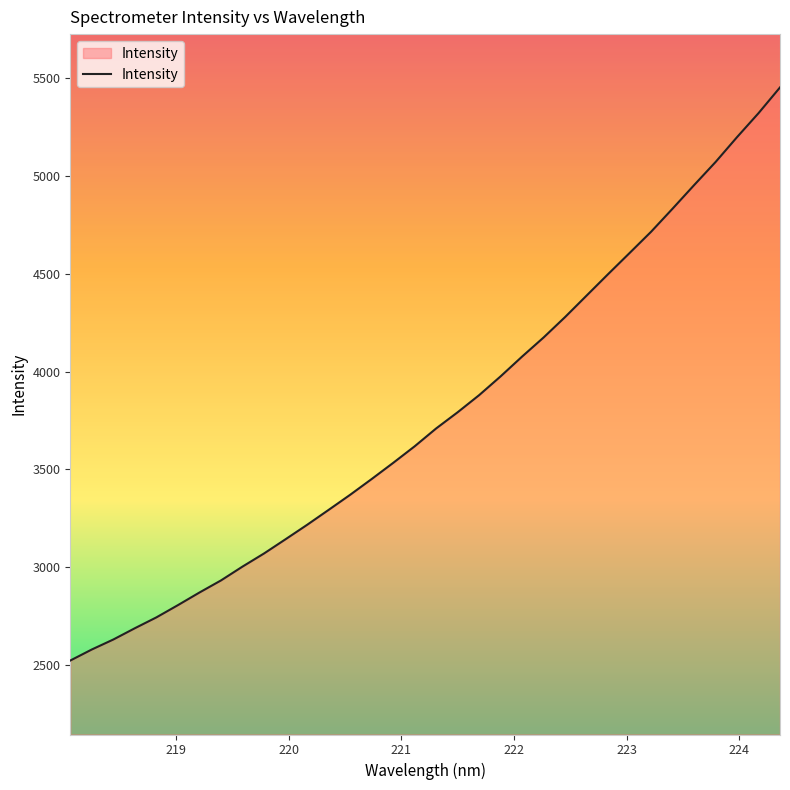

What is the minimum value shown in the chart?

2522.1